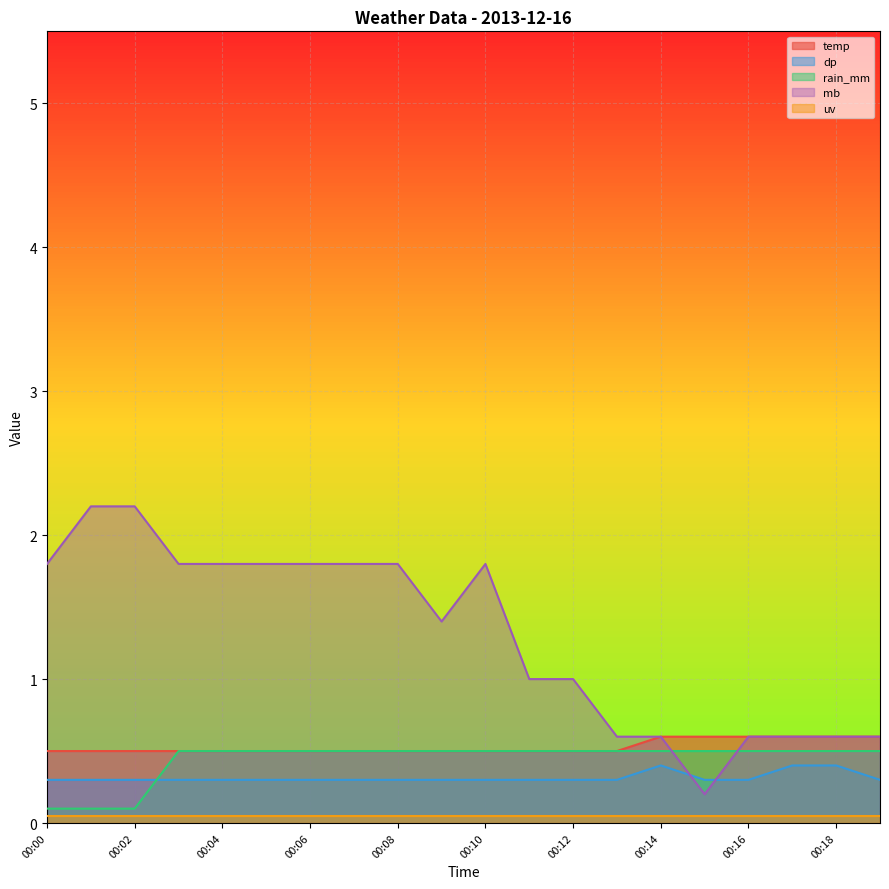

What is the greatest value displayed?

2.2